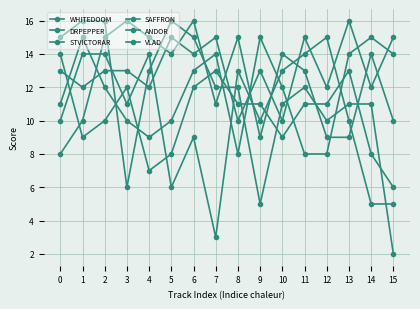

What is the sum of the STVICTORAR values at 6 and 8?

27